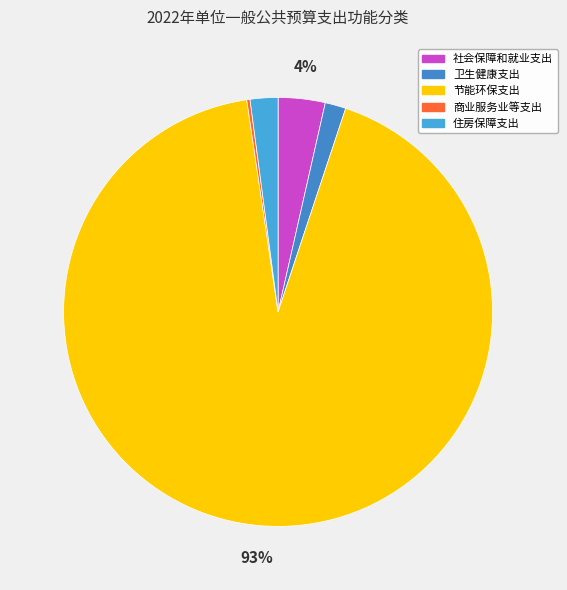

What is the change in value from 社会保障和就业支出 to 卫生健康支出?

-224100